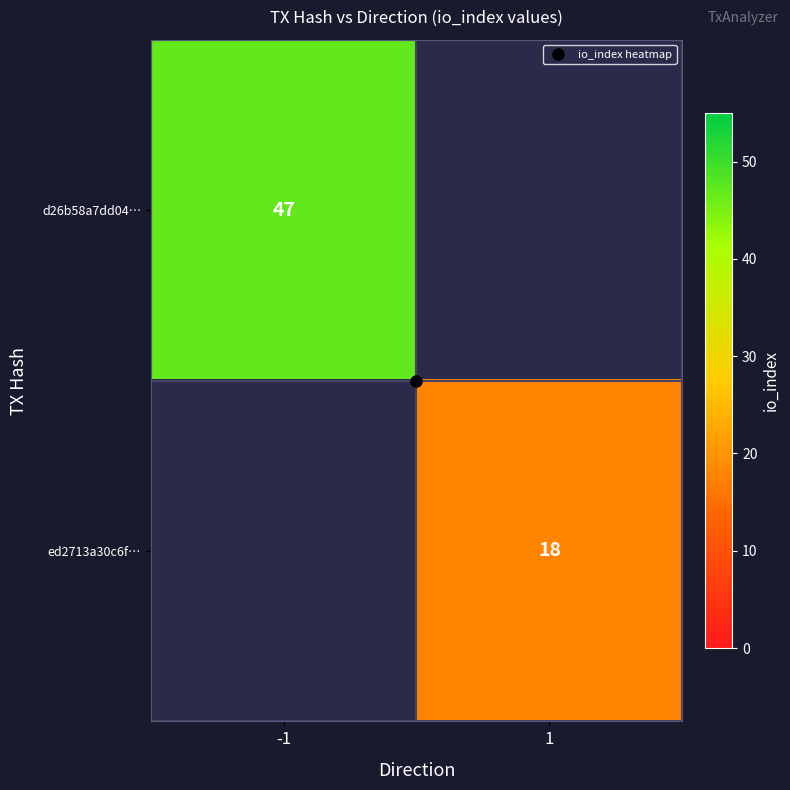

At how many categories does at least one series exceed 22?

1